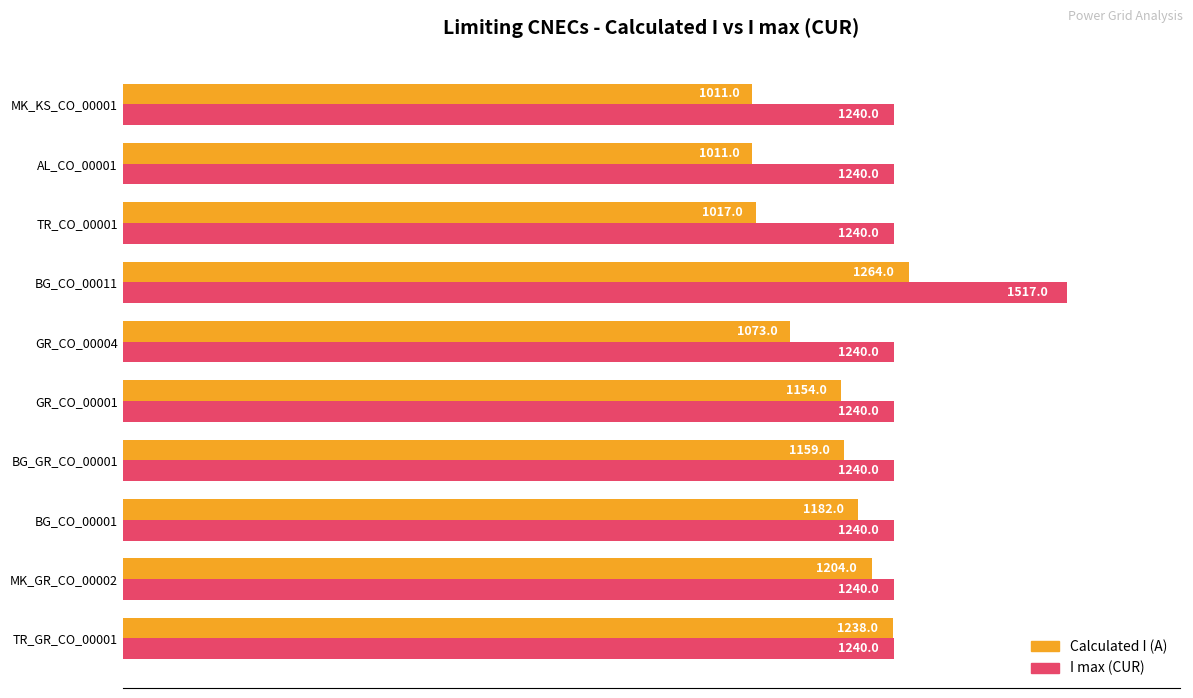

Which series changed the most between TR_CO_00001 and MK_KS_CO_00001?

Calculated I (A)